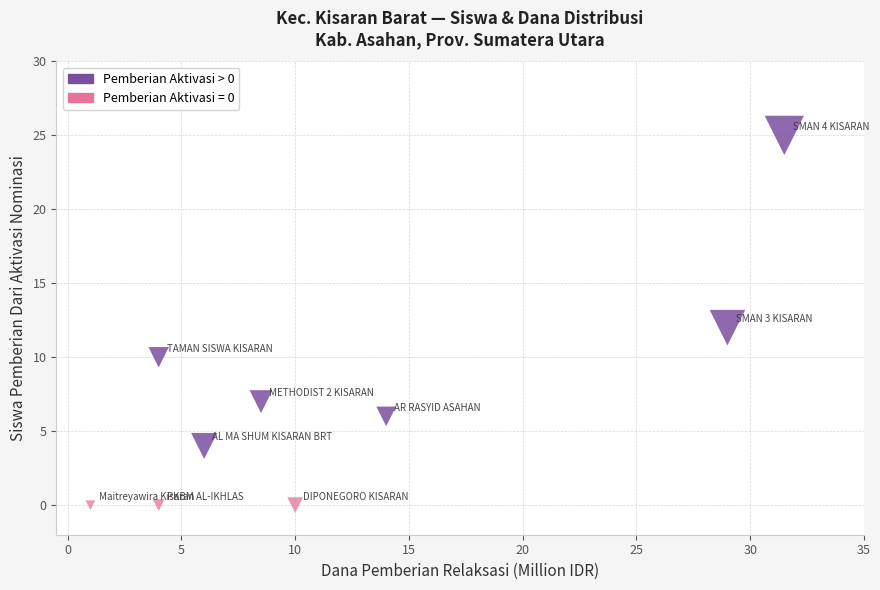

Which series contains the lowest Y value?

Pemberian Aktivasi = 0